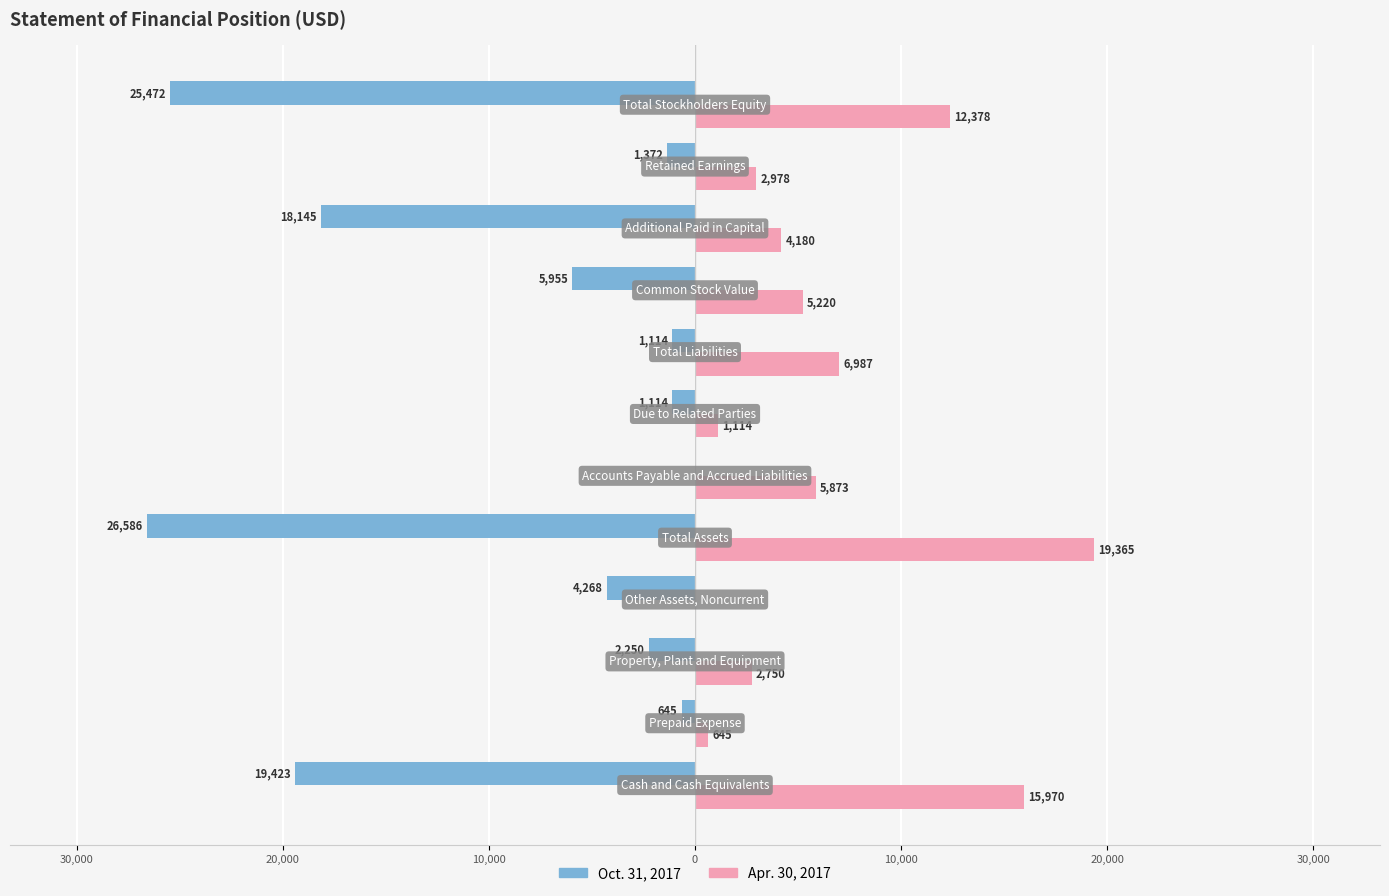

What are all the series names shown in the legend?

Oct. 31, 2017, Apr. 30, 2017